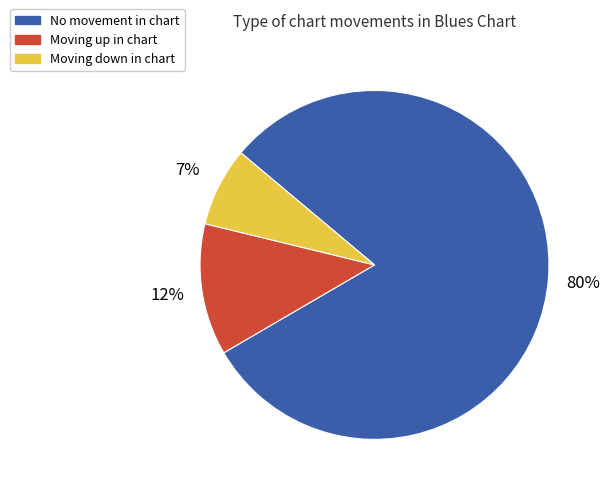

To the nearest percent, what is the average slice percentage?

33%